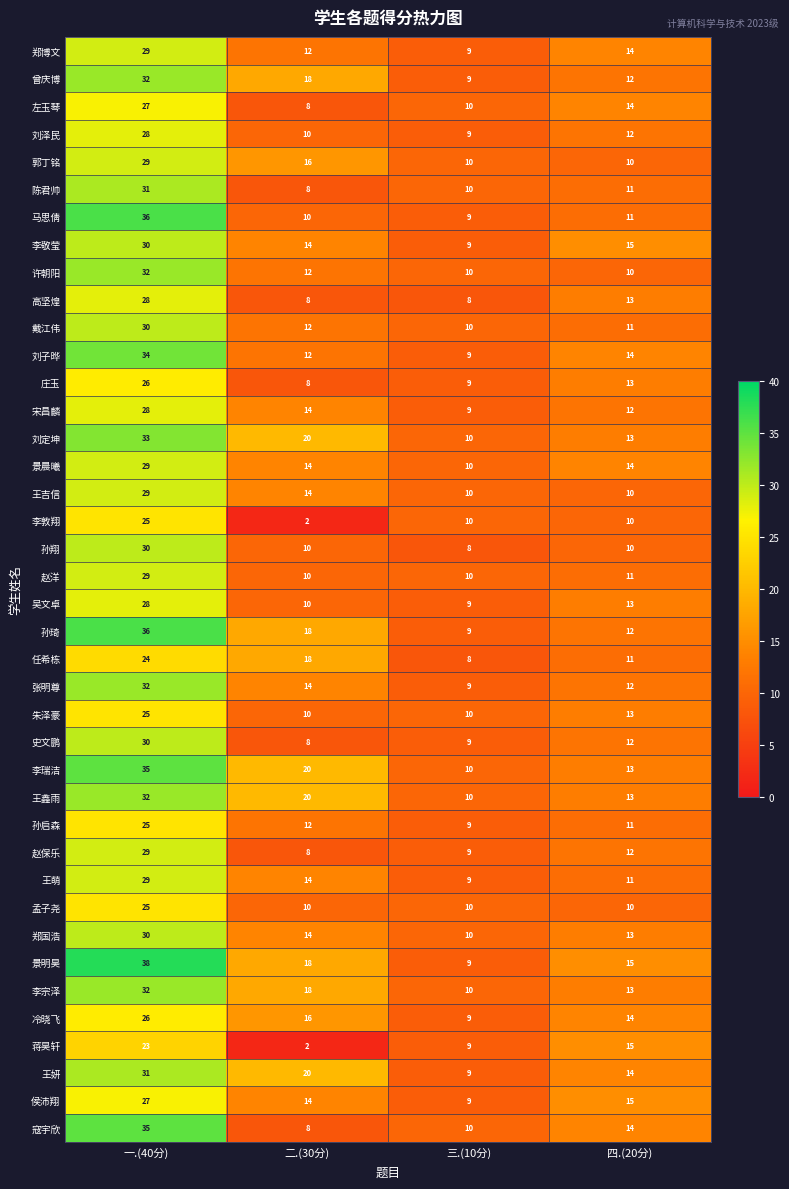

Which category has the lowest value in the 蒋昊轩 series?

二.(30分)